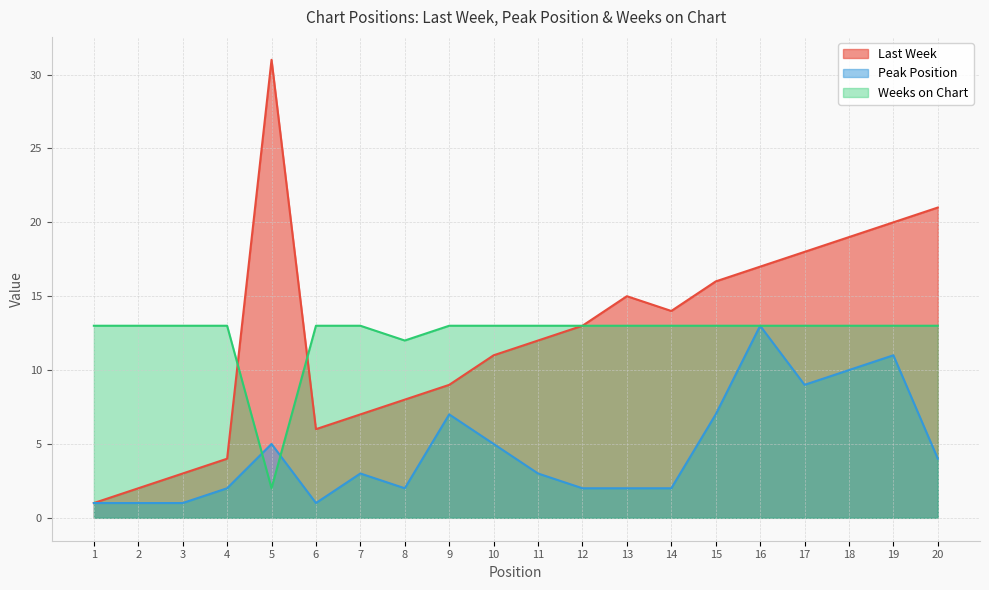

True or false: Weeks on Chart and Peak Position cross at least once.

True